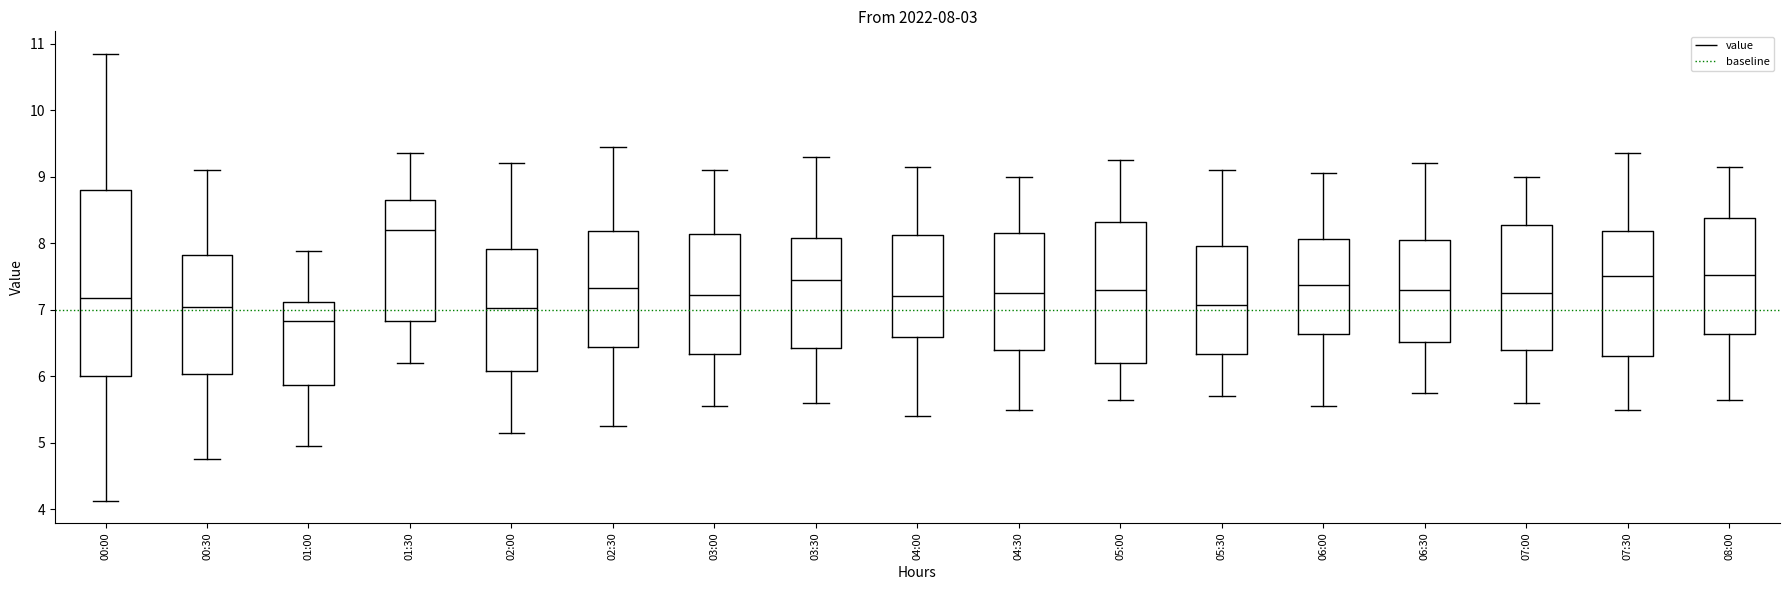

Which box's median line is the highest?

01:30